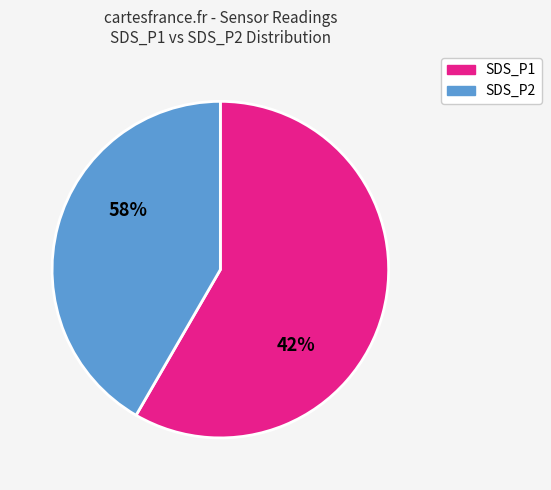

Combined, what portion of the pie is SDS_P2 and SDS_P1?

100.0%